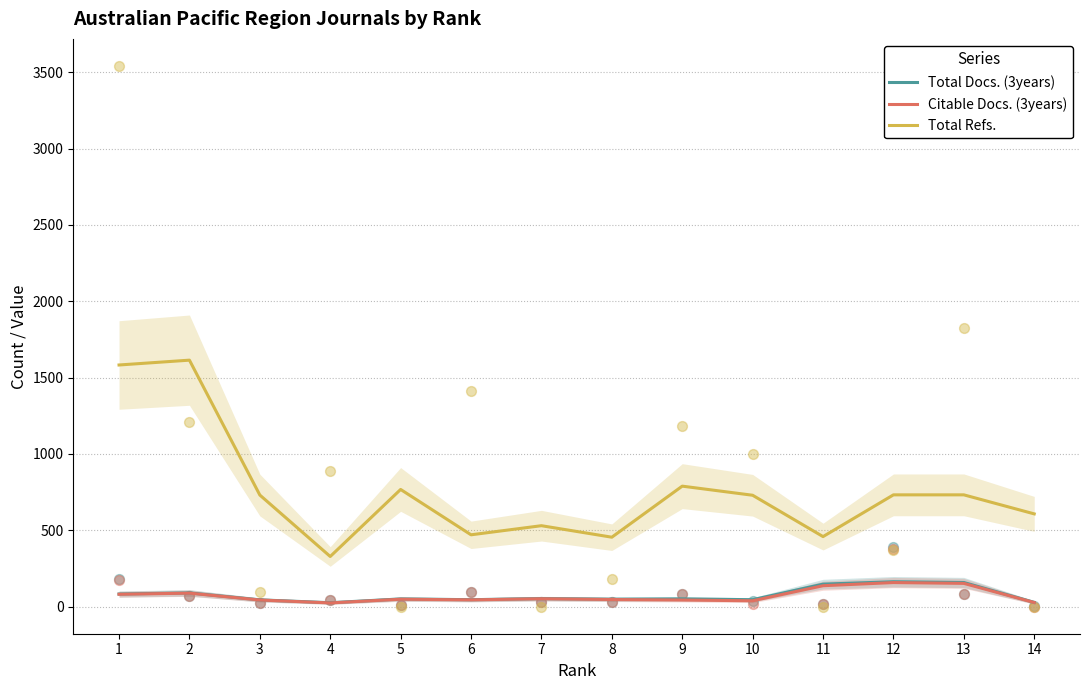

What are all the series names shown in the legend?

Total Docs. (3years), Citable Docs. (3years), Total Refs.